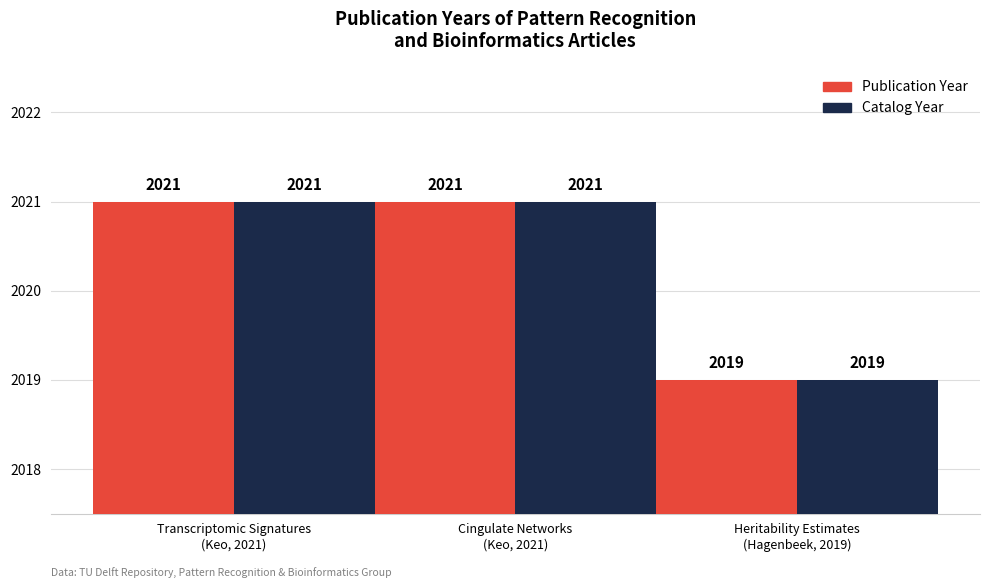

What is the maximum value shown in the chart?

2021